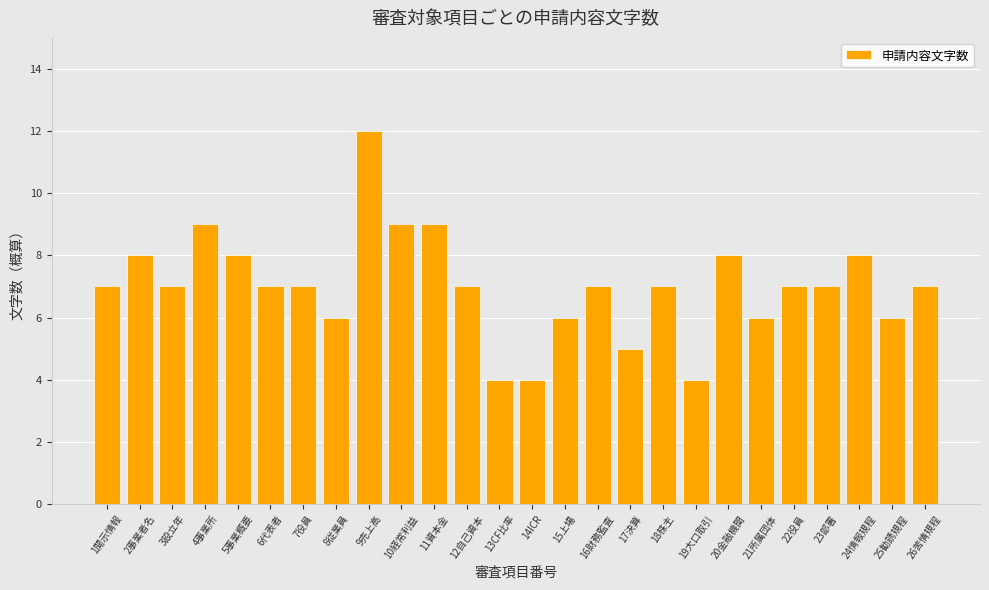

What is the sum of all values?

182